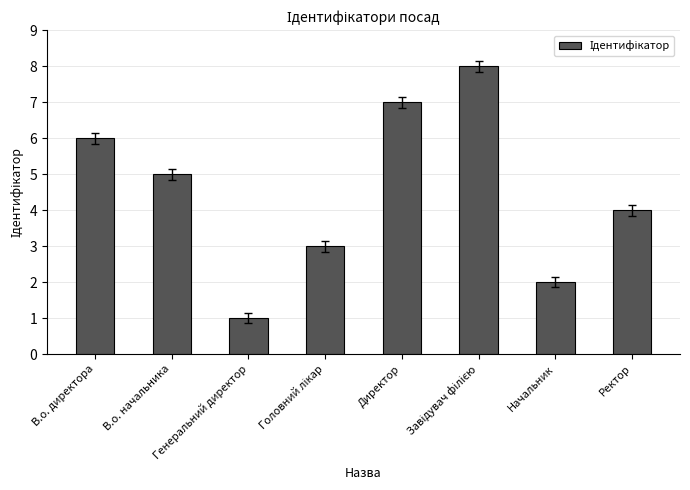

What is the sum of all values?

36